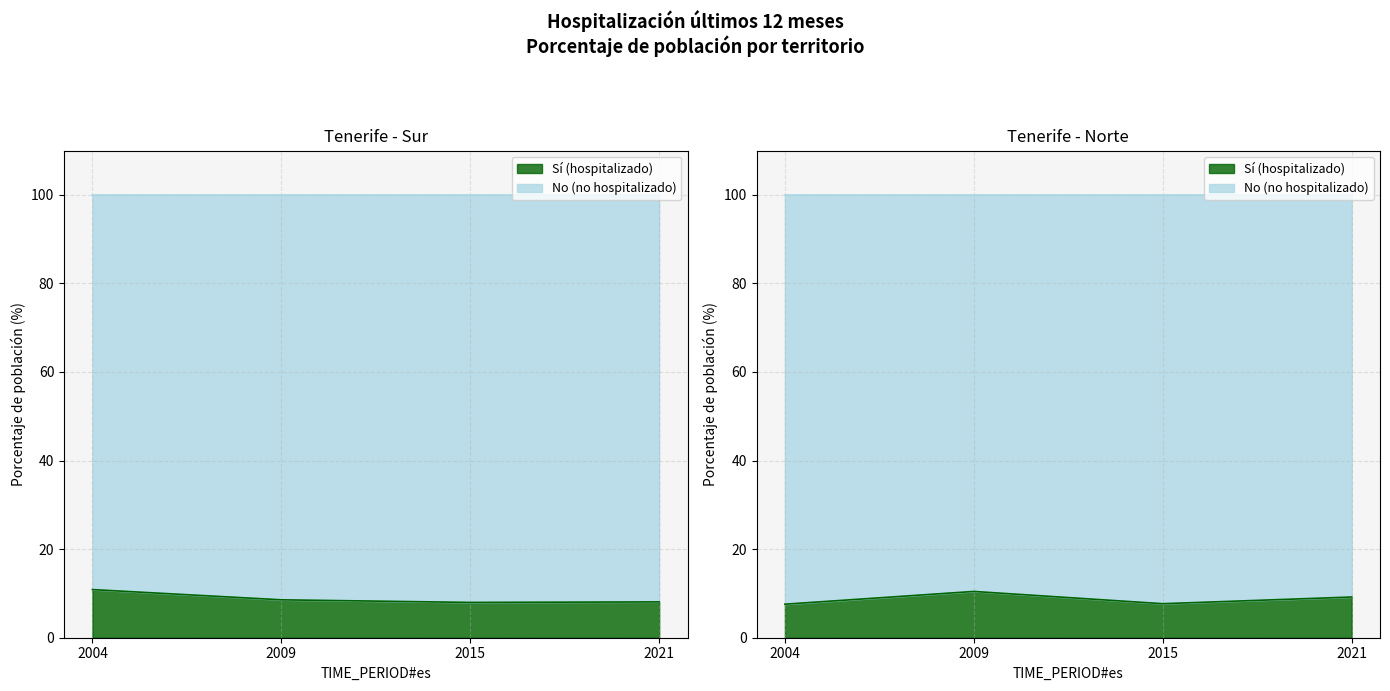

Reading right to left, what are all the values shown in this chart?

Tenerife - Sur (Sí): 8.1	8.0	8.6	10.9
Tenerife - Norte (Sí): 9.2	7.7	10.4	7.6